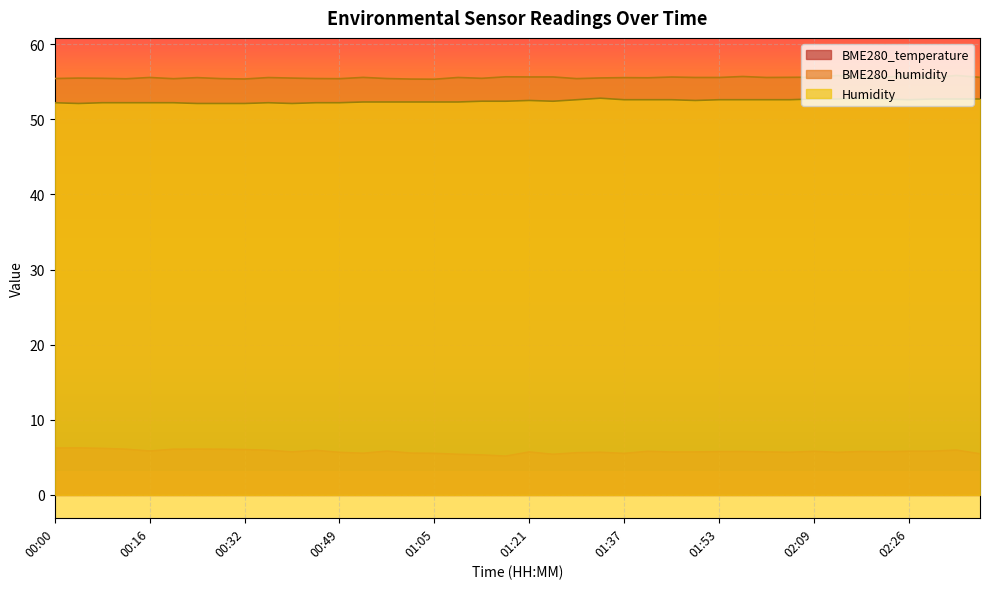

Does the chart display data point markers on the line(s)?

No